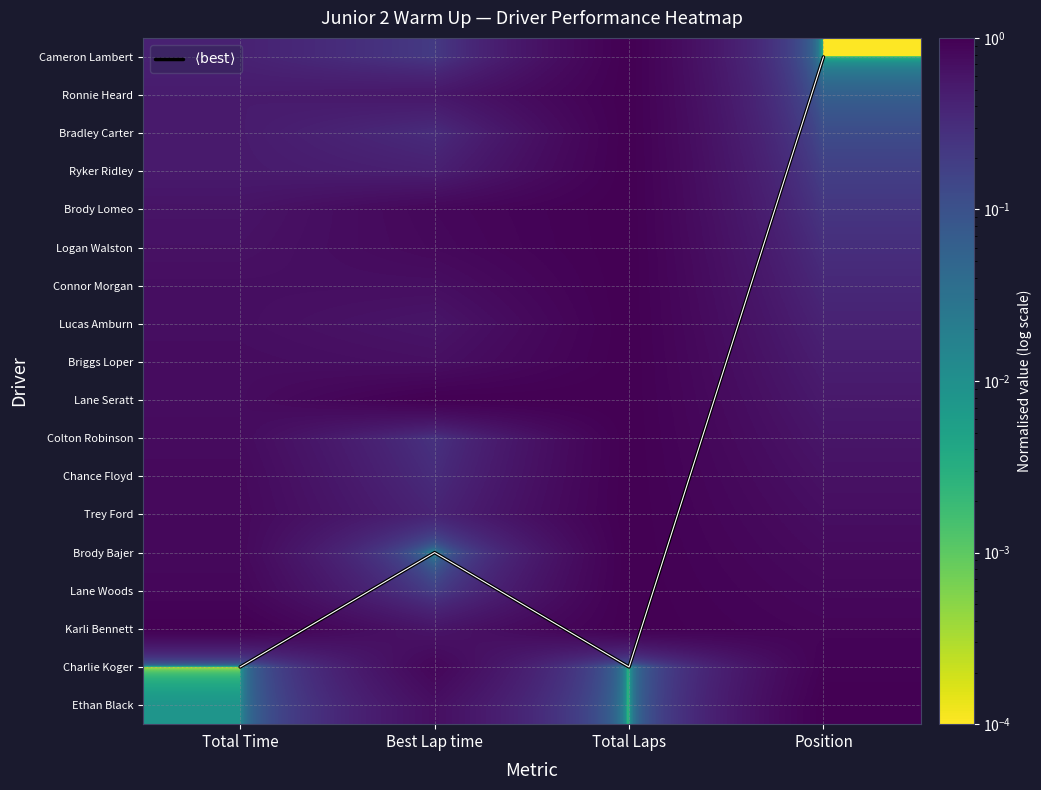

Is it true that Trey Ford equals 1.0 at Total Laps?

True